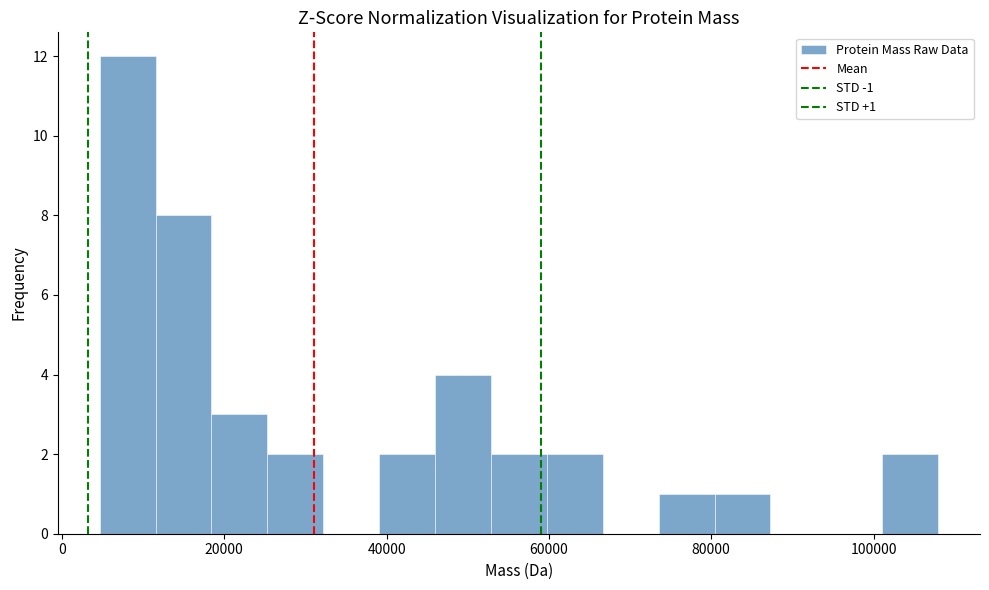

Read against the x-axis, roughly where is the centre of the tallest bar?

8000